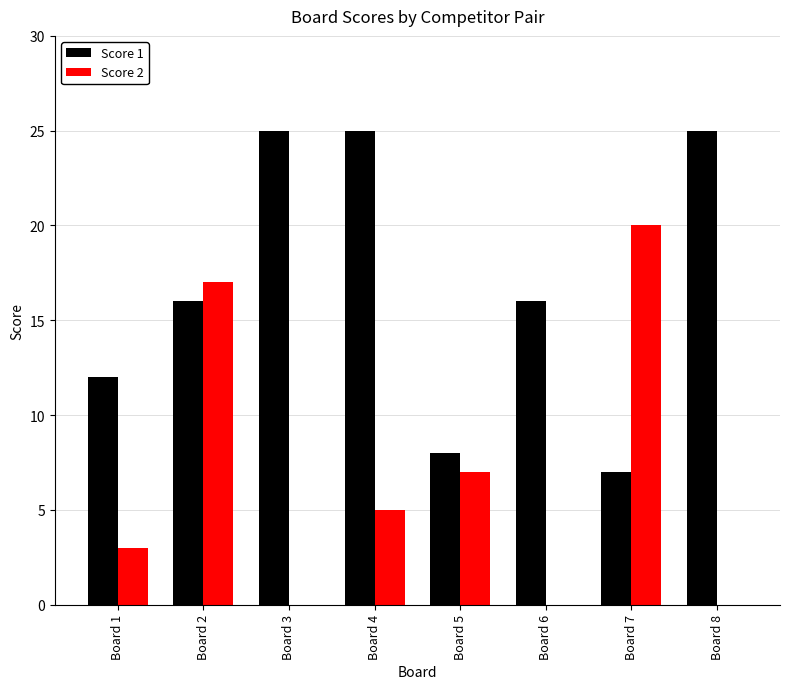

Reading left to right, what are all the values shown in this chart?

Score 1: Board 1=12	Board 2=16	Board 3=25	Board 4=25	Board 5=8	Board 6=16	Board 7=7	Board 8=25
Score 2: Board 1=3	Board 2=17	Board 3=0	Board 4=5	Board 5=7	Board 6=0	Board 7=20	Board 8=0